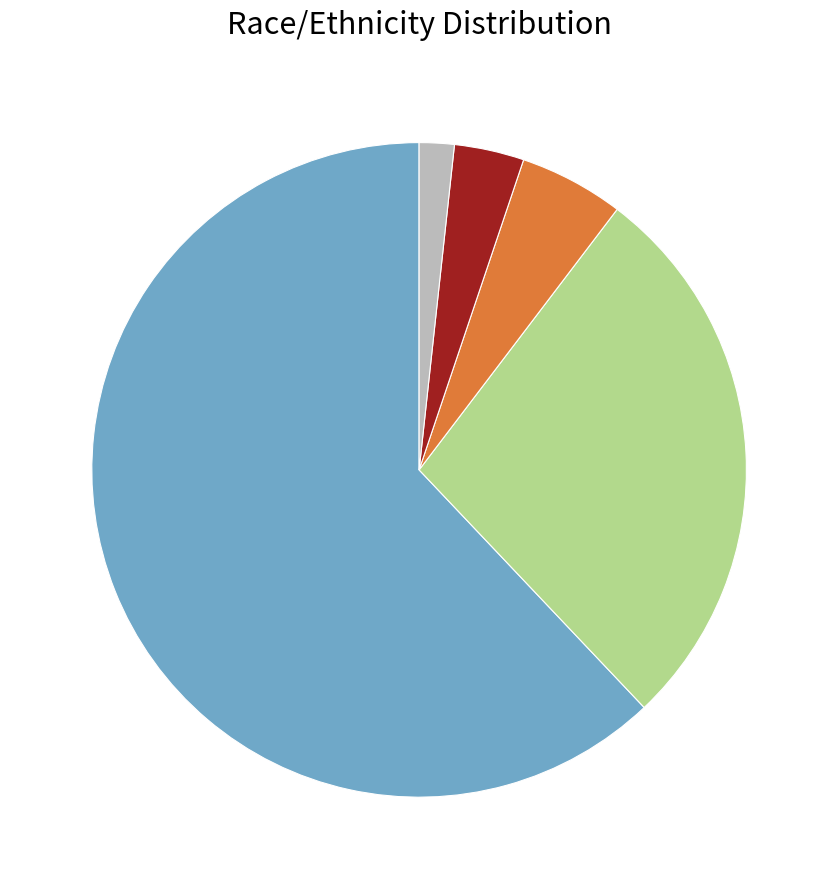

Is there a majority slice in this chart?

Yes